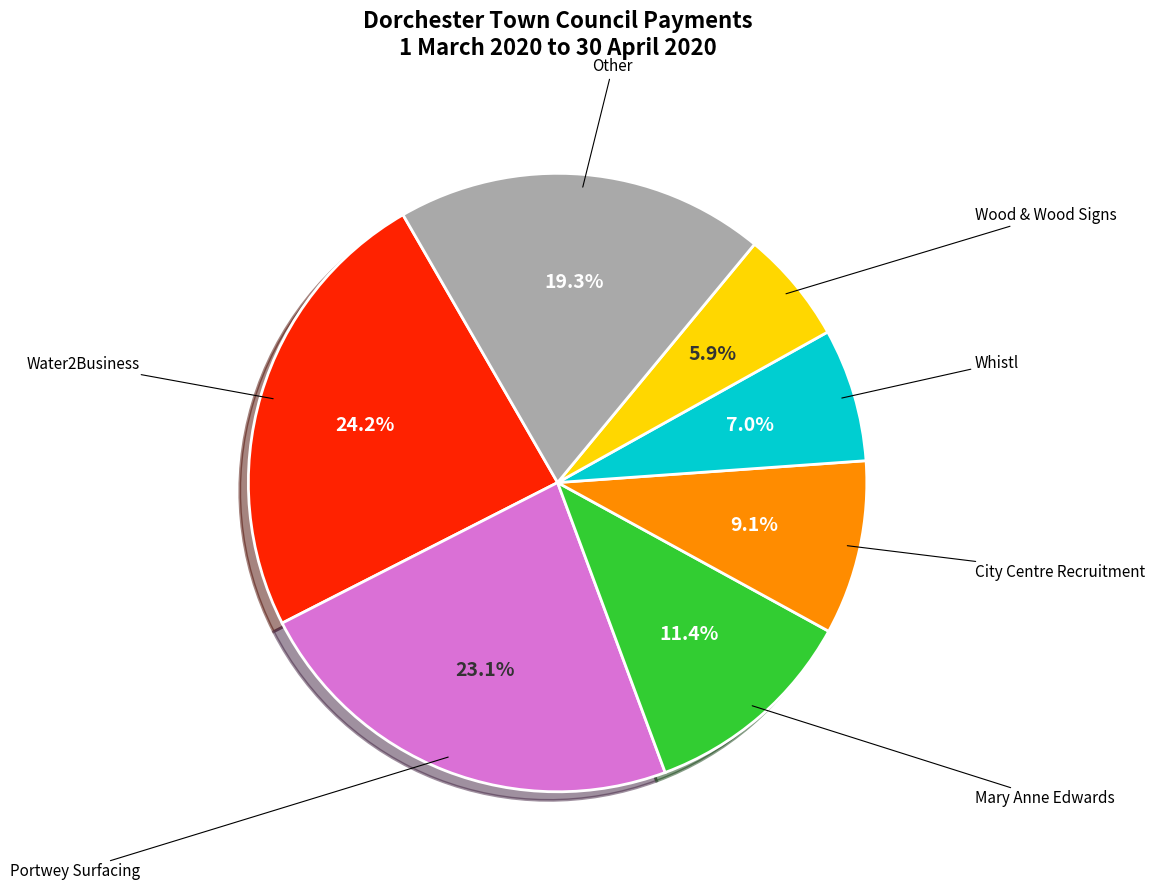

Is there a majority slice in this chart?

No